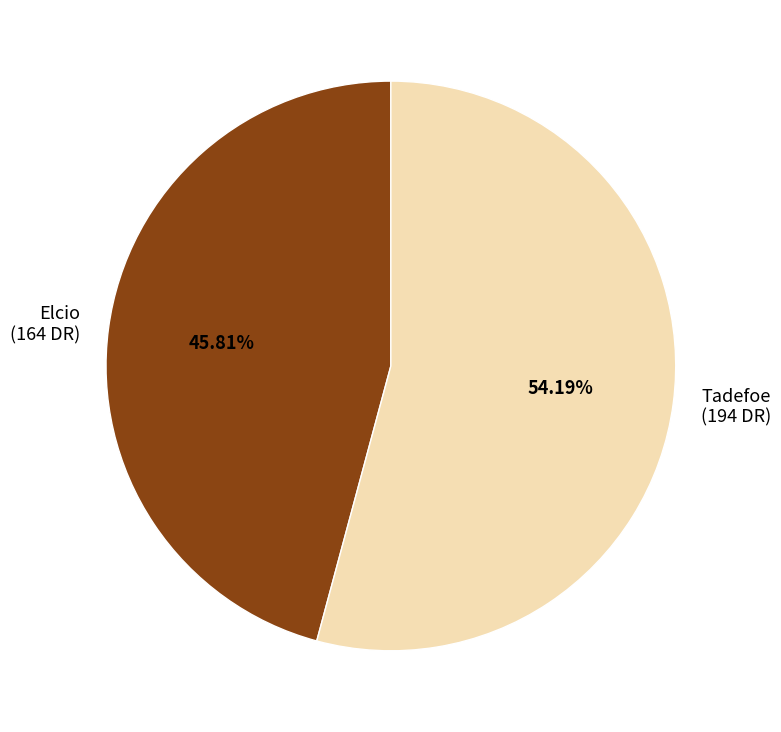

To the nearest percent, what is the average slice percentage?

50%